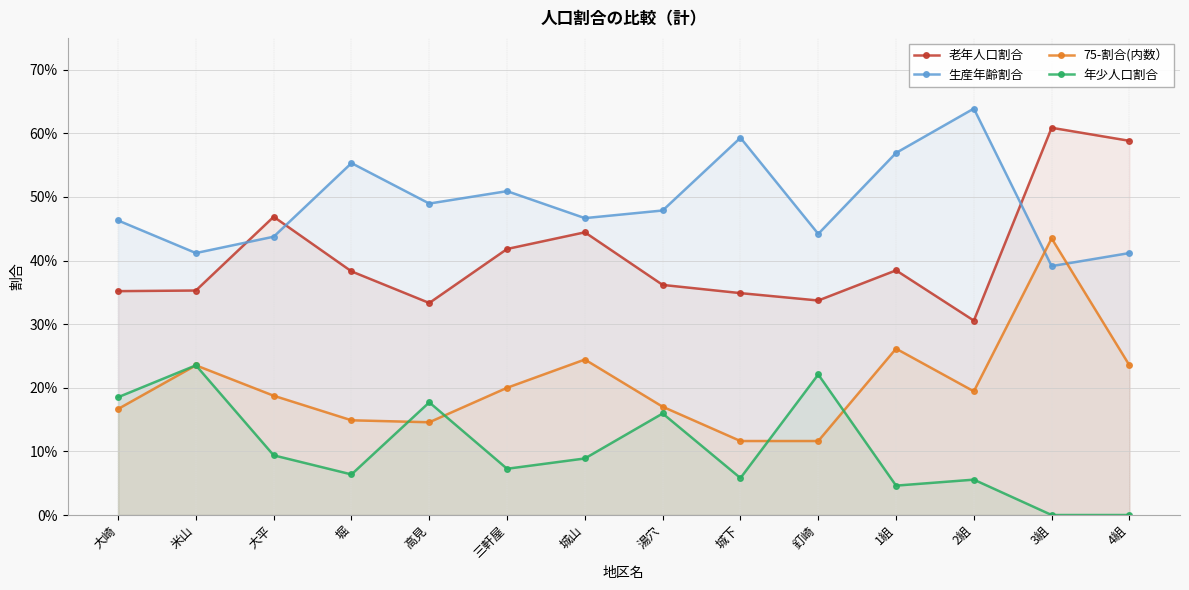

Does the chart have visible grid lines?

Yes